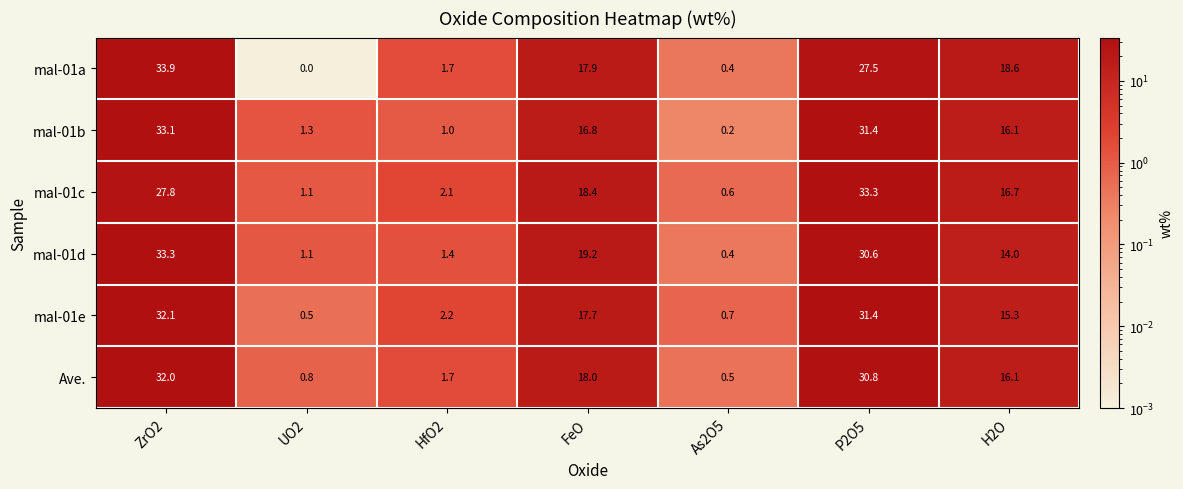

At which category is the sum across all series the highest?

ZrO2